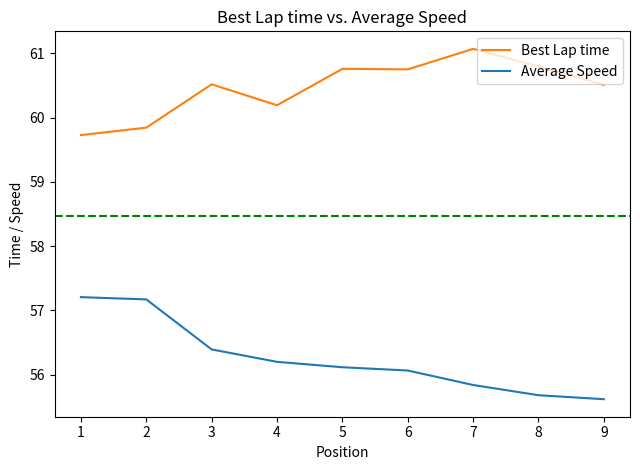

True or false: Average Speed and Best Lap time cross at least once.

False